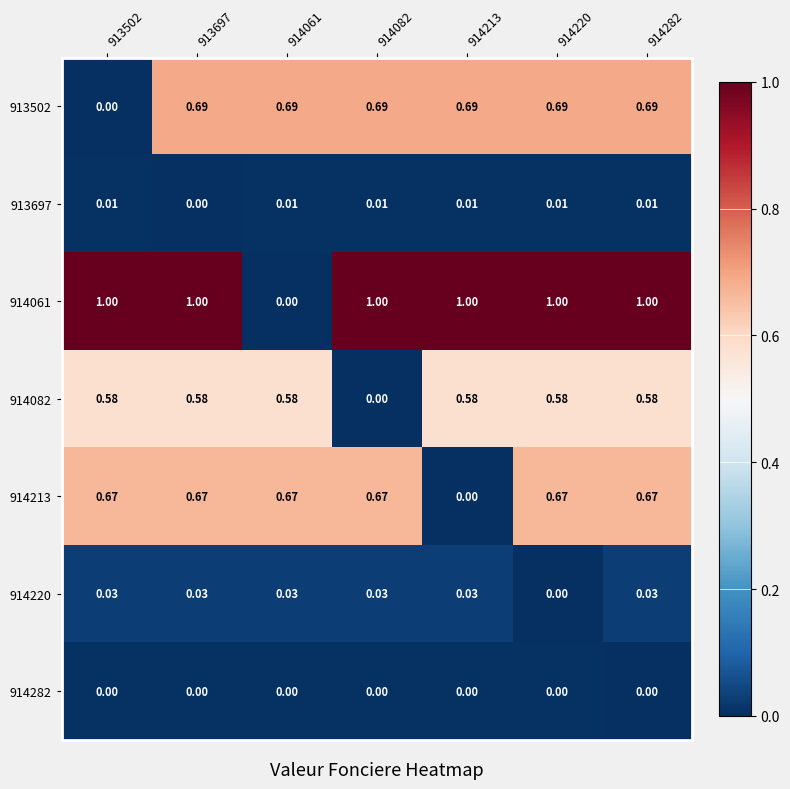

How many values in the 914213 series exceed 0?

6